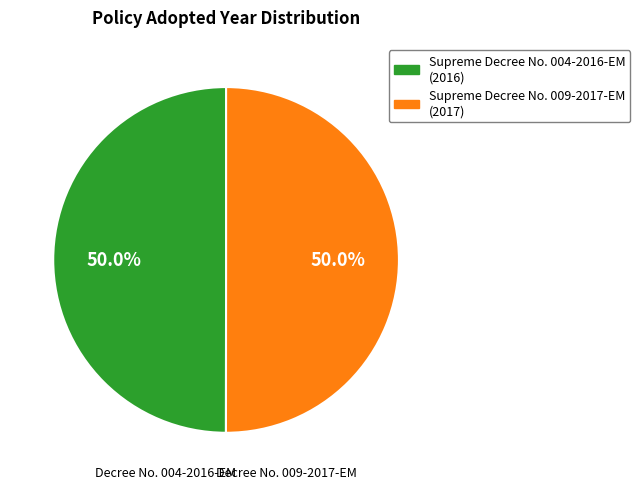

Combined, what portion of the pie is Supreme Decree No. 004-2016-EM and Supreme Decree No. 009-2017-EM?

100.0%